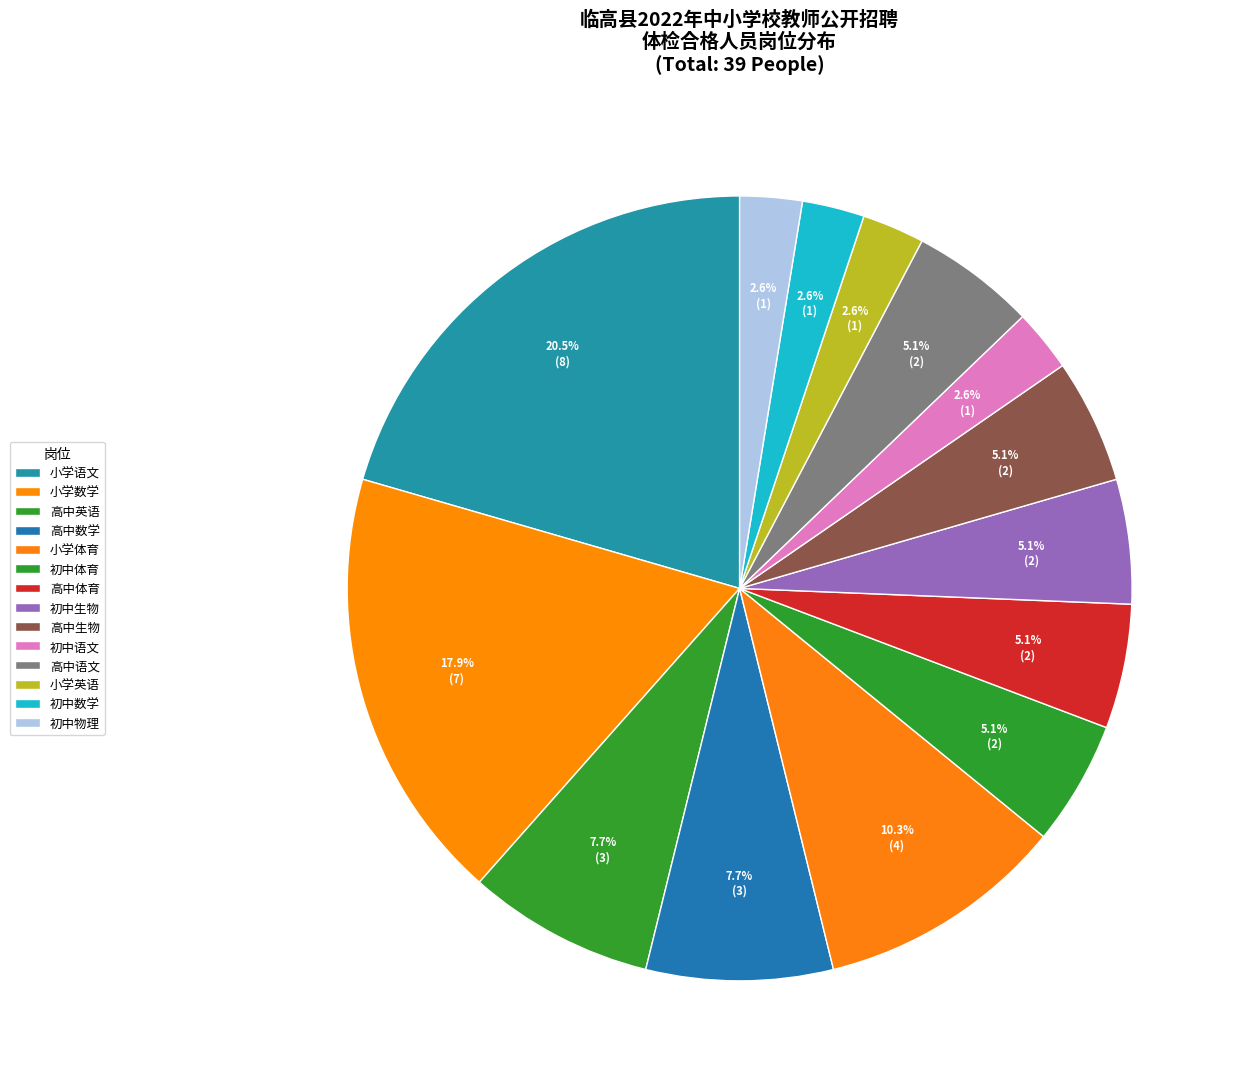

How many segments does this pie chart have?

14